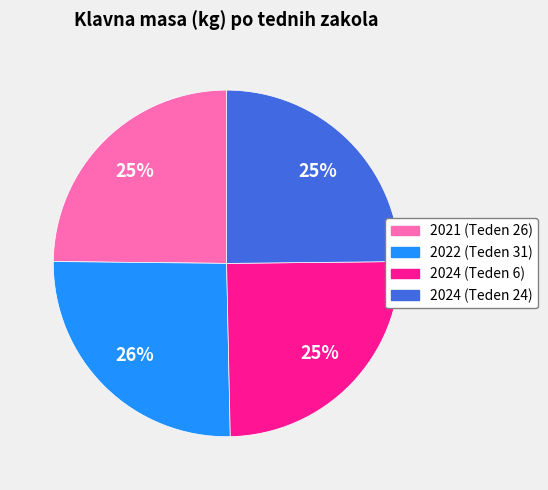

True or false: 2021 (Teden 26) accounts for 37% of the total.

False